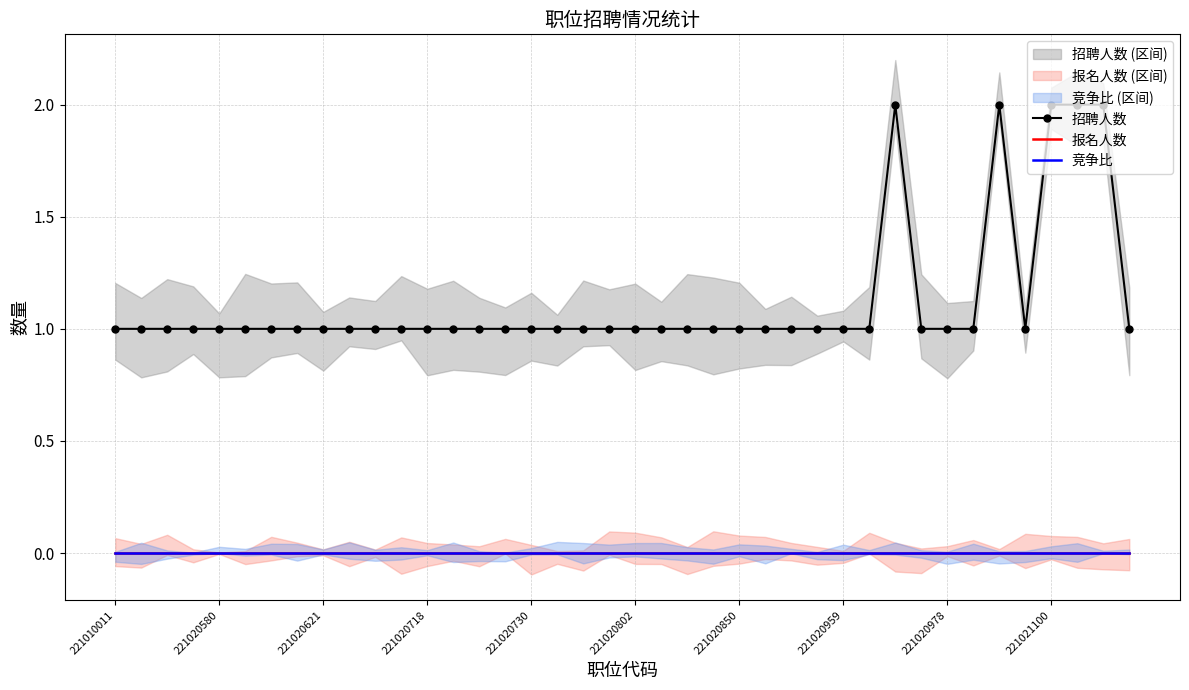

Which series changed the most between 17 and 27?

招聘人数